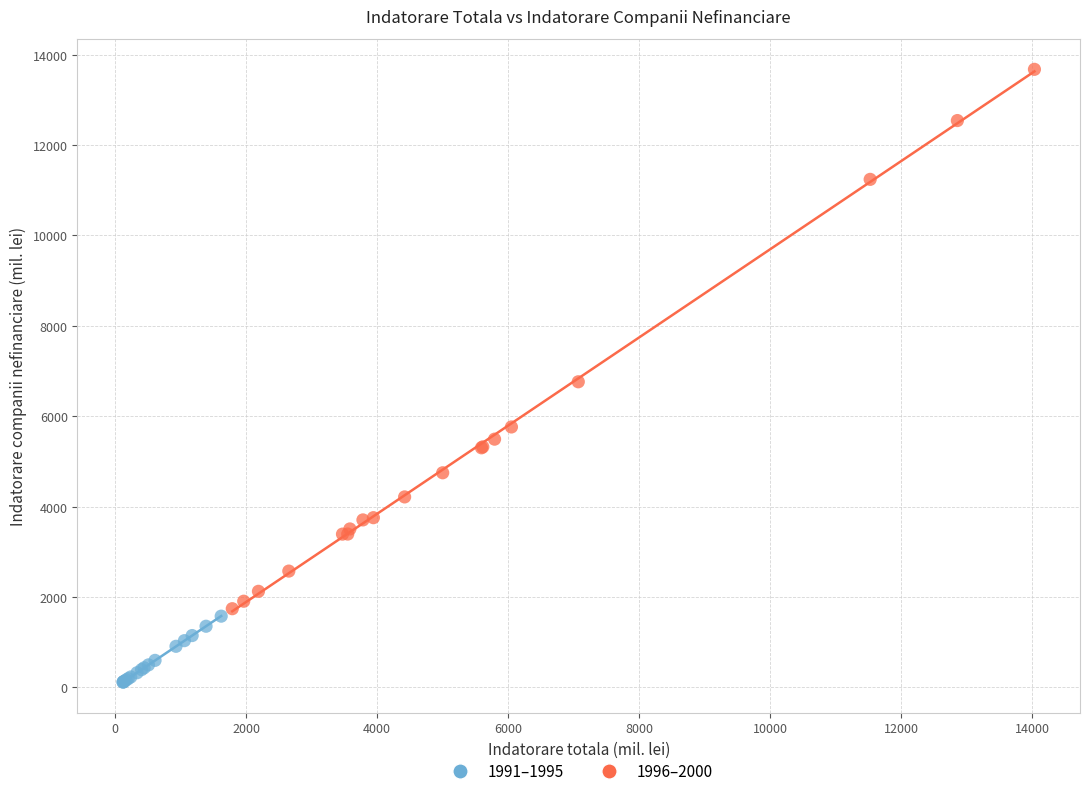

Which series reaches the minimum Y coordinate?

1991–1995